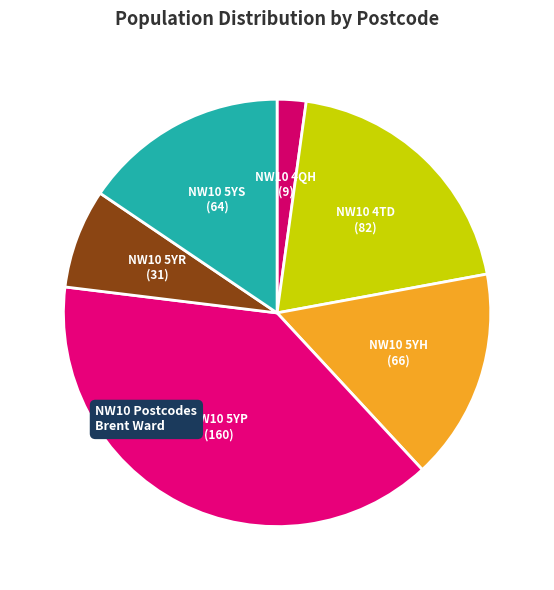

The NW10 5YH slice represents 16% of the pie. True or false?

True